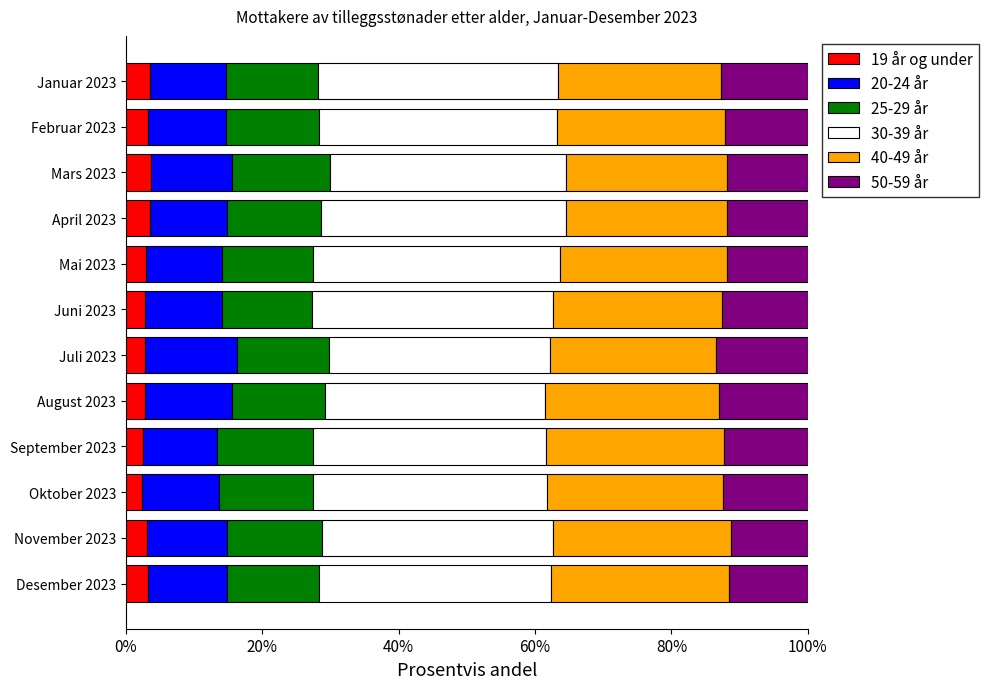

How many series are shown in this chart?

6